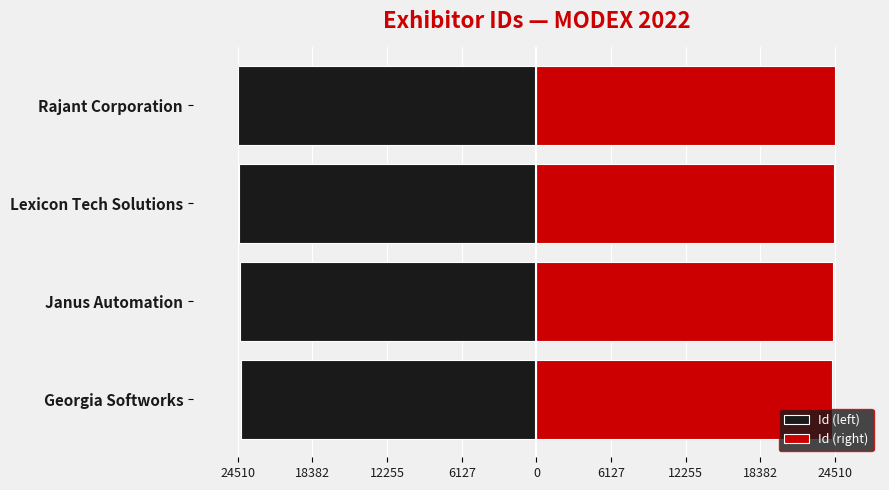

Is the value of Id (left) at Lexicon Tech Solutions greater than the value of Id (right) at Rajant Corporation?

No